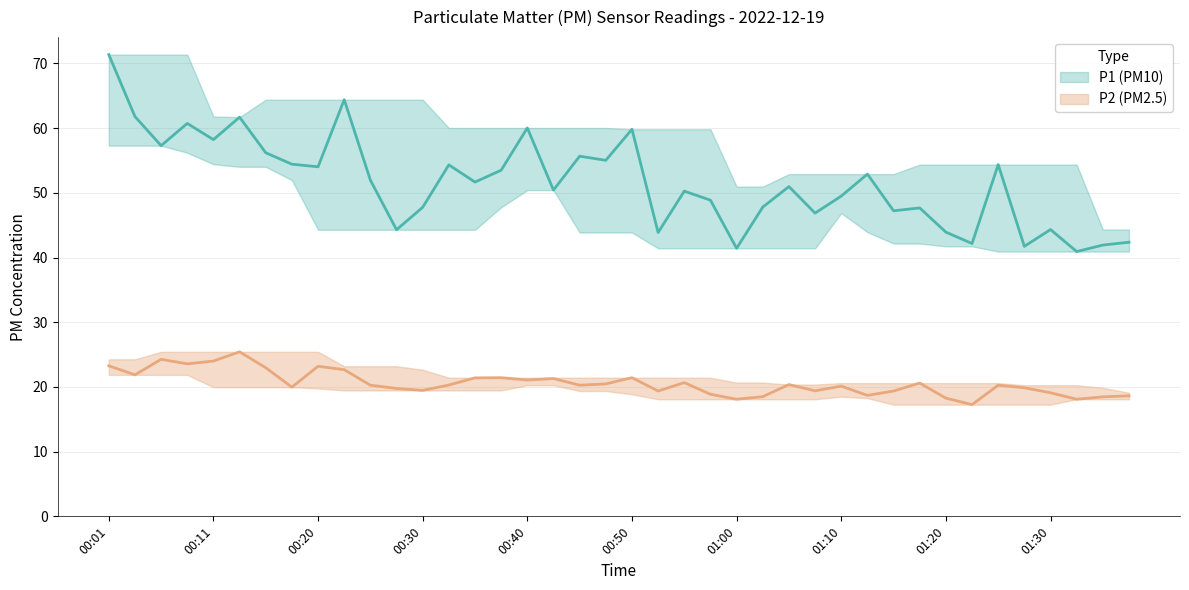

List the series in order of their overall mean, highest first.

P1, P2